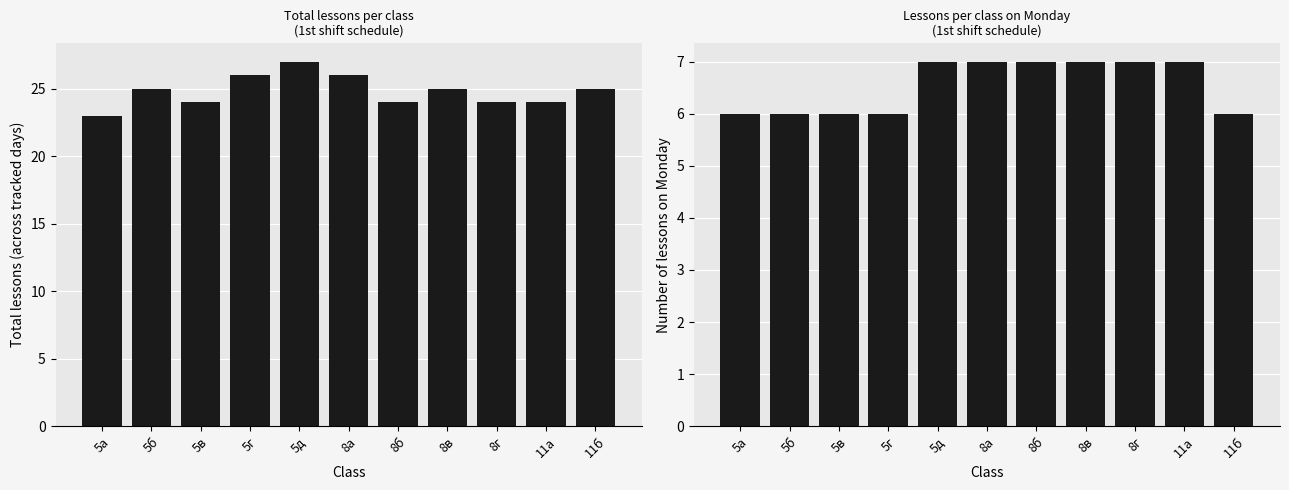

How many bars are there in each group?

2